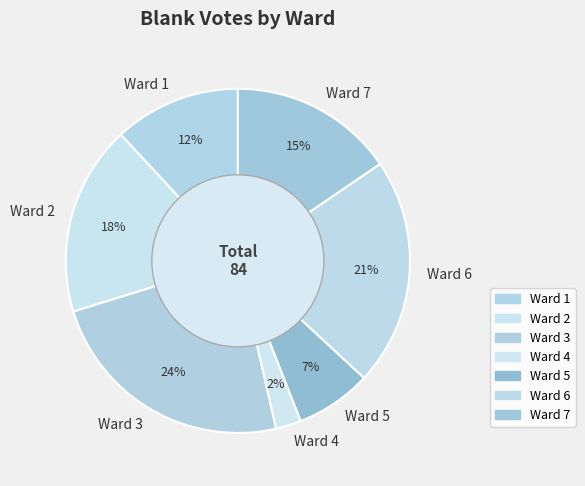

Count the number of slices in the pie.

7